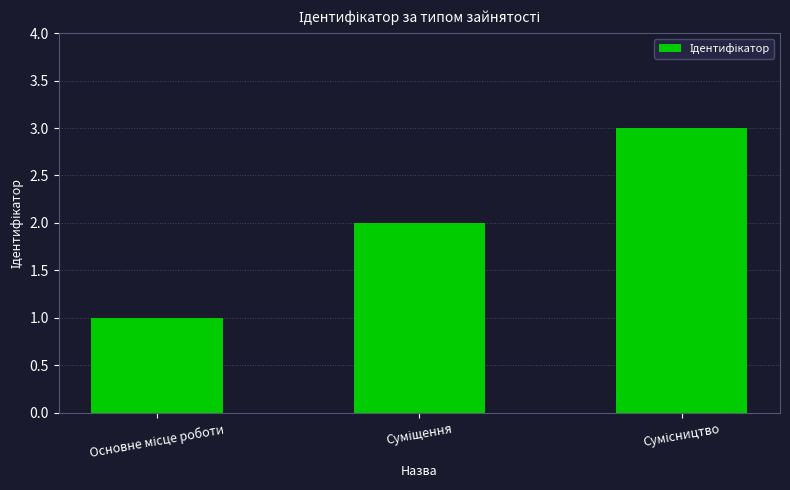

What is the maximum value shown in the chart?

3